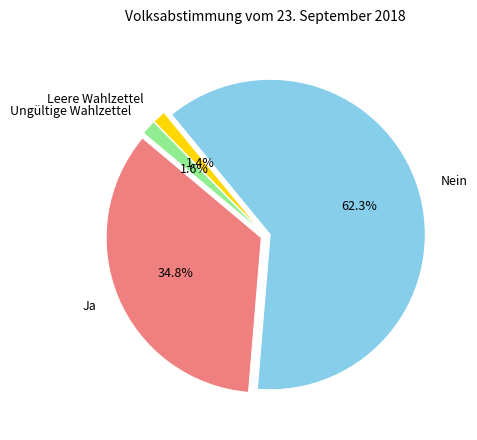

True or false: Nein accounts for 48% of the total.

False